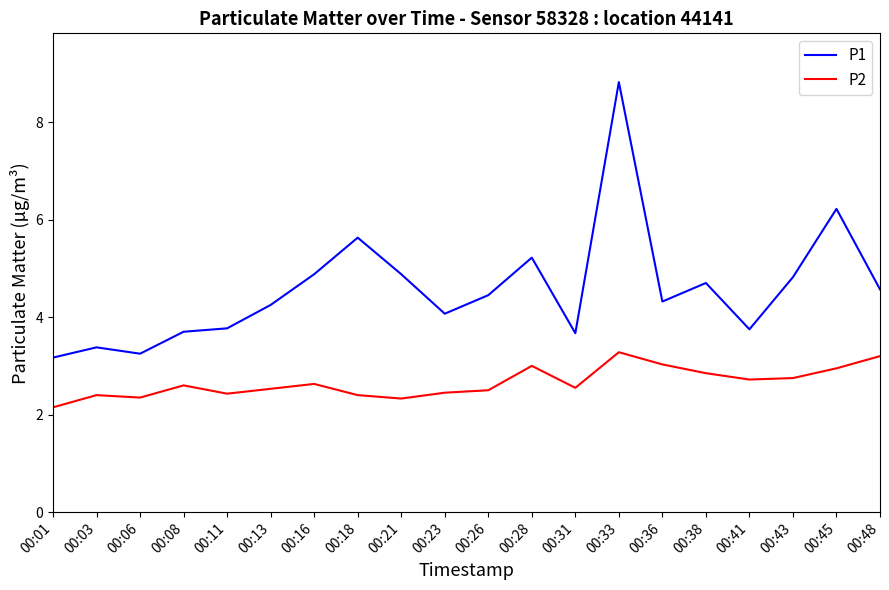

What is the lowest value of the P1 series?

3.2